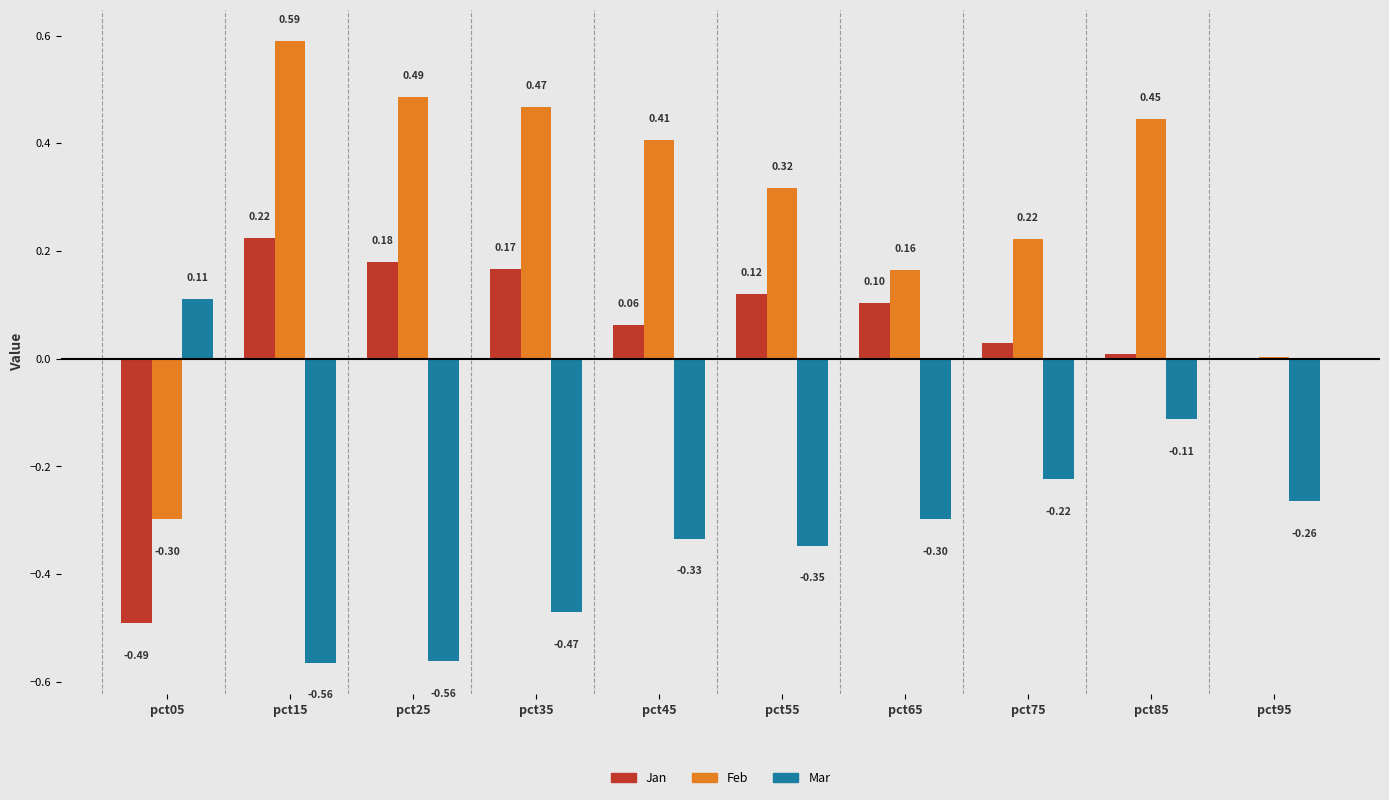

Between pct05 and pct85, which series saw the biggest shift?

Feb